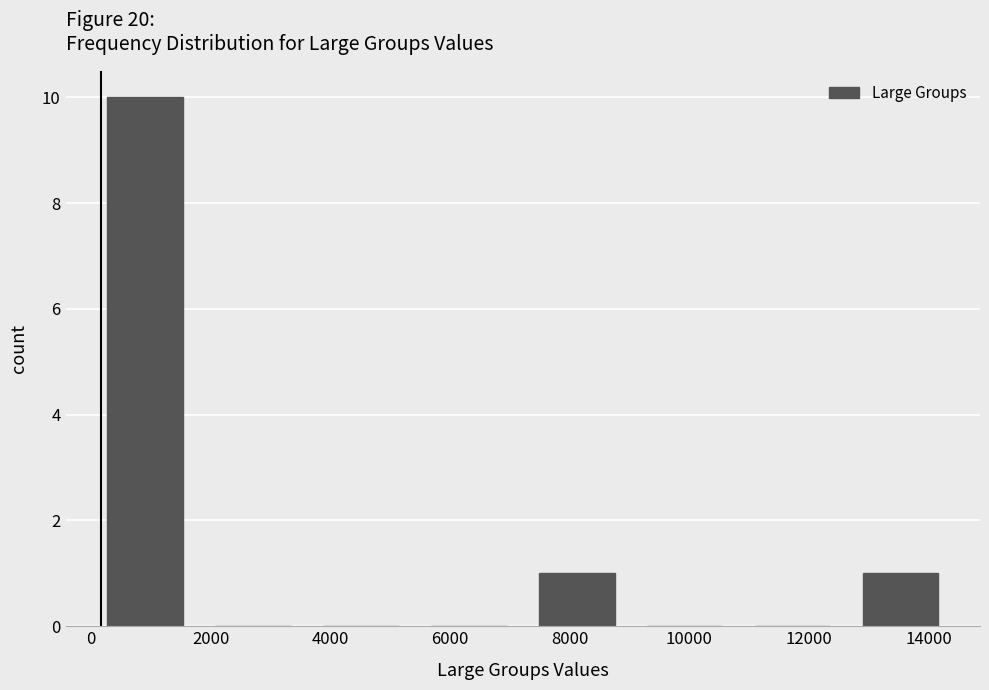

Reading left to right, transcribe this chart: for each bar, give the range it covers on the x-axis and its height. Neither the bar edges nor the heights are printed on the chart, so give them approximately, as read against the axes.

0 to 1800: 10
1800 to 3600: 0
3600 to 5400: 0
5400 to 7200: 0
7200 to 9000: 1
9000 to 10800: 0
10800 to 12600: 0
12600 to 14400: 1